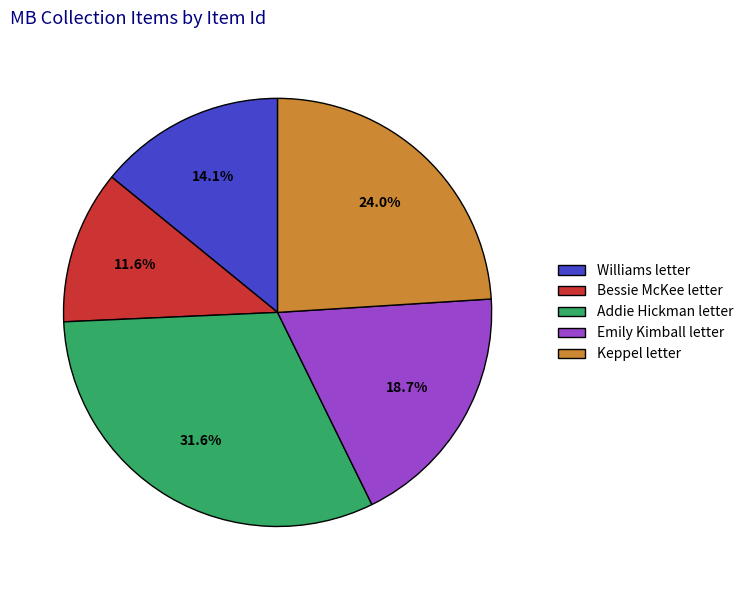

Which slice is the largest?

Addie Hickman letter